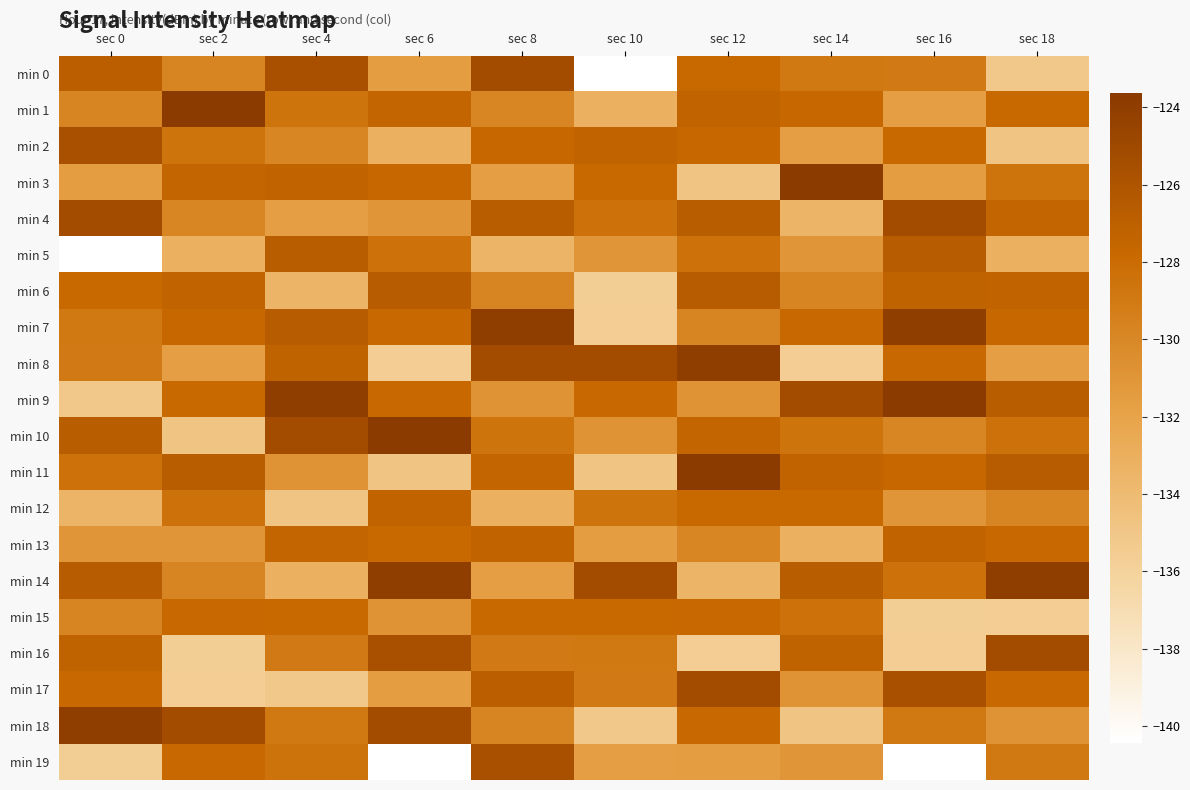

Reading right to left, what are all the values shown in this chart?

min 0: sec 18=-135.1	sec 16=-129.0	sec 14=-128.9	sec 12=-127.8	sec 10=-140.4	sec 8=-125.3	sec 6=-131.5	sec 4=-125.7	sec 2=-129.8	sec 0=-126.9
min 1: sec 18=-127.8	sec 16=-131.6	sec 14=-127.6	sec 12=-127.4	sec 10=-133.1	sec 8=-129.9	sec 6=-127.4	sec 4=-128.6	sec 2=-123.6	sec 0=-129.8
min 2: sec 18=-134.9	sec 16=-127.8	sec 14=-131.6	sec 12=-127.6	sec 10=-127.4	sec 8=-127.6	sec 6=-133.1	sec 4=-129.9	sec 2=-128.6	sec 0=-125.7
min 3: sec 18=-128.6	sec 16=-131.5	sec 14=-123.6	sec 12=-134.9	sec 10=-127.8	sec 8=-131.6	sec 6=-127.6	sec 4=-127.4	sec 2=-127.4	sec 0=-131.5
min 4: sec 18=-127.4	sec 16=-125.3	sec 14=-133.5	sec 12=-126.8	sec 10=-128.4	sec 8=-126.8	sec 6=-131.0	sec 4=-131.6	sec 2=-129.9	sec 0=-125.3
min 5: sec 18=-133.1	sec 16=-126.7	sec 14=-131.0	sec 12=-128.4	sec 10=-131.0	sec 8=-133.5	sec 6=-128.4	sec 4=-126.8	sec 2=-133.1	sec 0=-140.4
min 6: sec 18=-127.4	sec 16=-127.2	sec 14=-129.8	sec 12=-126.7	sec 10=-135.6	sec 8=-129.8	sec 6=-126.7	sec 4=-133.5	sec 2=-127.4	sec 0=-127.8
min 7: sec 18=-127.6	sec 16=-124.0	sec 14=-127.7	sec 12=-129.8	sec 10=-135.6	sec 8=-124.0	sec 6=-127.7	sec 4=-126.7	sec 2=-127.6	sec 0=-128.9
min 8: sec 18=-131.6	sec 16=-127.7	sec 14=-135.6	sec 12=-124.0	sec 10=-125.3	sec 8=-125.3	sec 6=-135.6	sec 4=-127.2	sec 2=-131.6	sec 0=-129.0
min 9: sec 18=-126.8	sec 16=-123.6	sec 14=-125.3	sec 12=-130.8	sec 10=-127.7	sec 8=-130.8	sec 6=-127.7	sec 4=-124.0	sec 2=-127.8	sec 0=-135.1
min 10: sec 18=-128.4	sec 16=-129.9	sec 14=-128.6	sec 12=-127.4	sec 10=-130.8	sec 8=-128.6	sec 6=-123.6	sec 4=-125.3	sec 2=-134.9	sec 0=-126.8
min 11: sec 18=-126.7	sec 16=-127.6	sec 14=-127.4	sec 12=-123.6	sec 10=-134.9	sec 8=-127.4	sec 6=-134.9	sec 4=-130.8	sec 2=-126.8	sec 0=-128.4
min 12: sec 18=-129.8	sec 16=-131.0	sec 14=-127.8	sec 12=-127.8	sec 10=-128.6	sec 8=-133.1	sec 6=-127.4	sec 4=-134.9	sec 2=-128.4	sec 0=-133.5
min 13: sec 18=-127.7	sec 16=-127.4	sec 14=-133.1	sec 12=-129.9	sec 10=-131.5	sec 8=-127.4	sec 6=-127.8	sec 4=-127.4	sec 2=-131.0	sec 0=-131.0
min 14: sec 18=-124.0	sec 16=-128.4	sec 14=-126.8	sec 12=-133.5	sec 10=-125.3	sec 8=-131.6	sec 6=-124.0	sec 4=-133.1	sec 2=-129.8	sec 0=-126.7
min 15: sec 18=-135.6	sec 16=-135.6	sec 14=-128.4	sec 12=-127.7	sec 10=-127.8	sec 8=-127.8	sec 6=-130.8	sec 4=-127.8	sec 2=-127.7	sec 0=-129.8
min 16: sec 18=-125.3	sec 16=-135.6	sec 14=-127.2	sec 12=-135.6	sec 10=-128.9	sec 8=-129.0	sec 6=-125.7	sec 4=-129.0	sec 2=-135.6	sec 0=-127.2
min 17: sec 18=-127.7	sec 16=-125.7	sec 14=-130.8	sec 12=-125.3	sec 10=-129.0	sec 8=-126.9	sec 6=-131.5	sec 4=-135.1	sec 2=-135.6	sec 0=-127.7
min 18: sec 18=-130.8	sec 16=-128.9	sec 14=-134.9	sec 12=-127.7	sec 10=-135.1	sec 8=-129.8	sec 6=-125.3	sec 4=-128.9	sec 2=-125.3	sec 0=-124.0
min 19: sec 18=-128.9	sec 16=-140.4	sec 14=-131.0	sec 12=-131.5	sec 10=-131.6	sec 8=-125.7	sec 6=-140.4	sec 4=-128.5	sec 2=-127.7	sec 0=-135.6